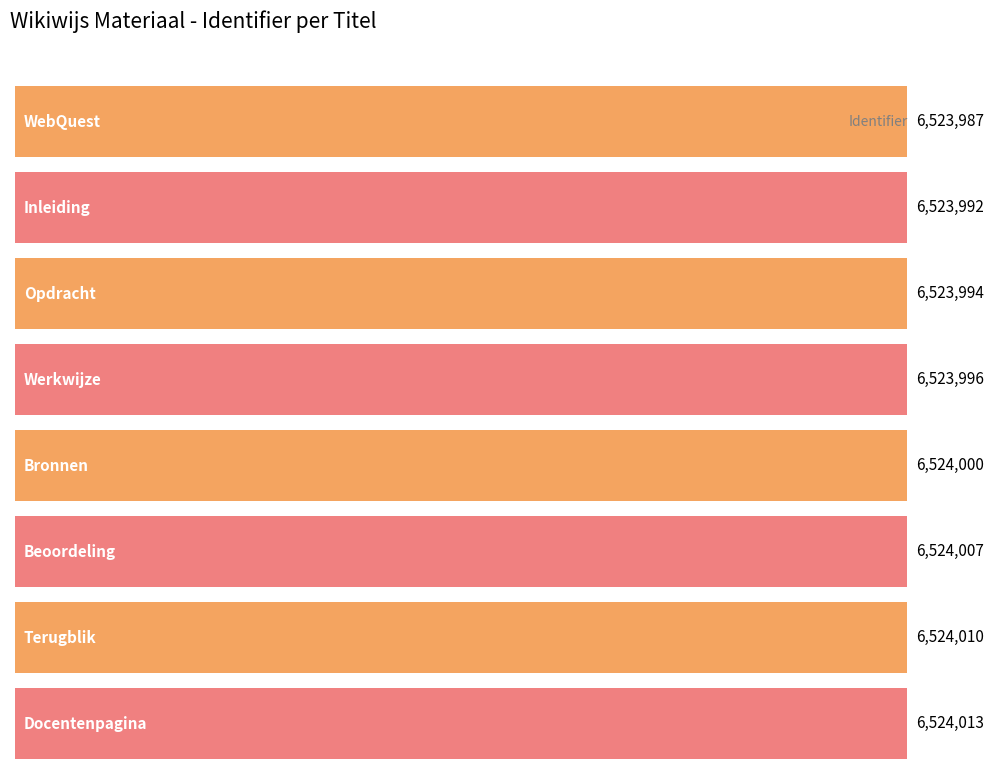

What is the change in value from WebQuest to Bronnen?

+13